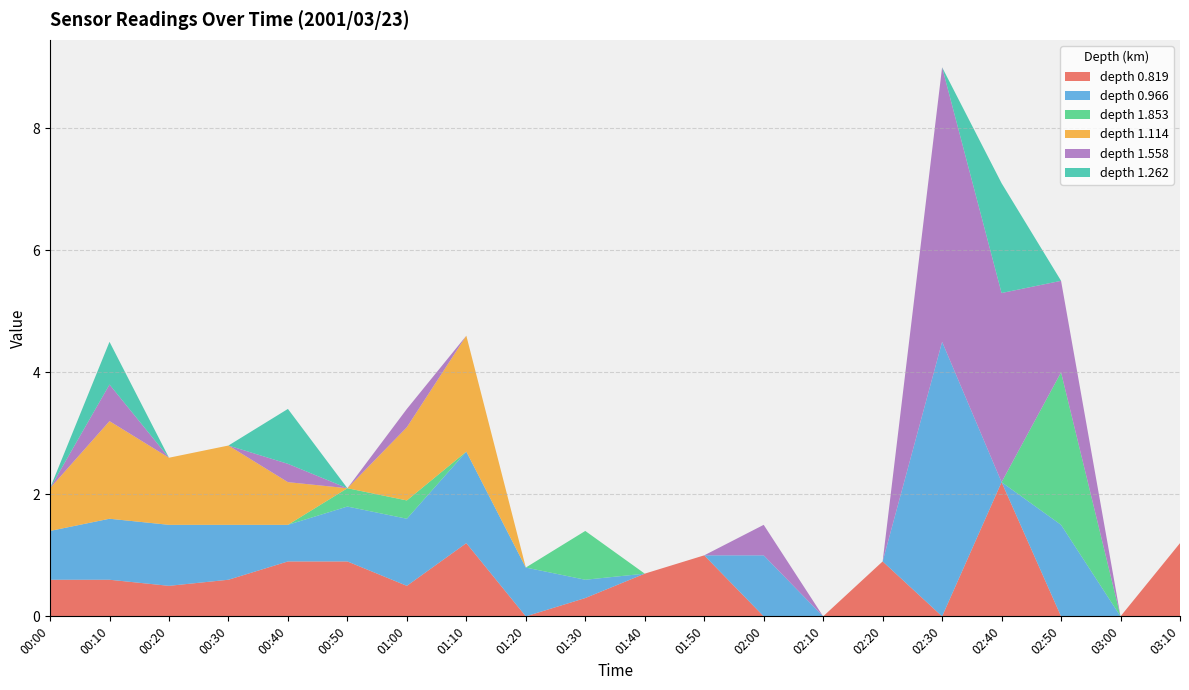

Reading left to right, what are all the values shown in this chart?

0.819: 0.6	0.6	0.5	0.6	0.9	0.9	0.5	1.2	0.0	0.3	0.7	1.0	0.0	0.0	0.9	0.0	2.2	0.0	0.0	1.2
0.966: 0.8	1.0	1.0	0.9	0.6	0.9	1.1	1.5	0.8	0.3	0.0	0.0	1.0	0.0	0.0	4.5	0.0	1.5	0.0	0.0
1.853: 0.0	0.0	0.0	0.0	0.0	0.3	0.3	0.0	0.0	0.8	0.0	0.0	0.0	0.0	0.0	0.0	0.0	2.5	0.0	0.0
1.114: 0.7	1.6	1.1	1.3	0.7	0.0	1.2	1.9	0.0	0.0	0.0	0.0	0.0	0.0	0.0	0.0	0.0	0.0	0.0	0.0
1.558: 0.0	0.6	0.0	0.0	0.3	0.0	0.3	0.0	0.0	0.0	0.0	0.0	0.5	0.0	0.0	4.5	3.1	1.5	0.0	0.0
1.262: 0.0	0.7	0.0	0.0	0.9	0.0	0.0	0.0	0.0	0.0	0.0	0.0	0.0	0.0	0.0	0.0	1.8	0.0	0.0	0.0